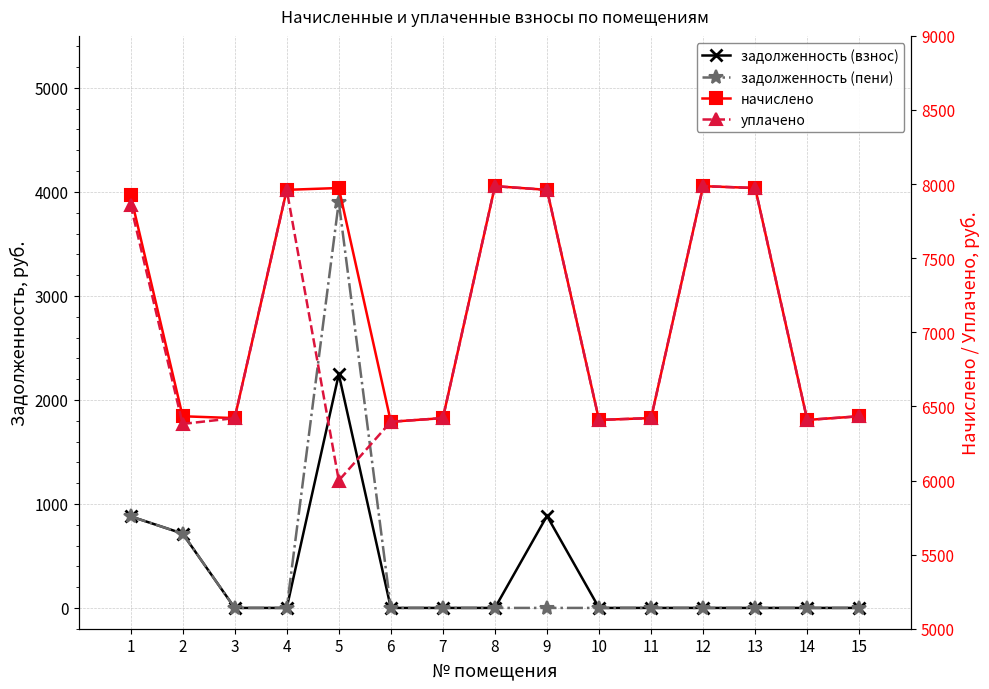

At which category is the sum across all series the highest?

5